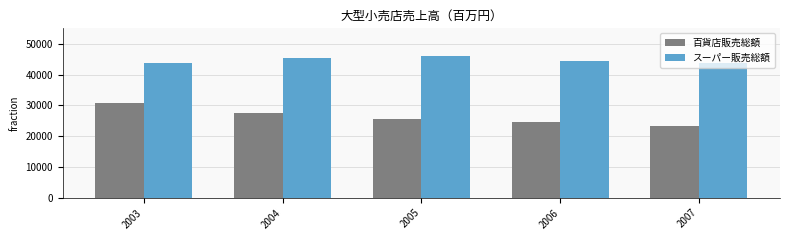

What is the difference between the maximum and minimum values in the スーパー販売総額 series?

2558